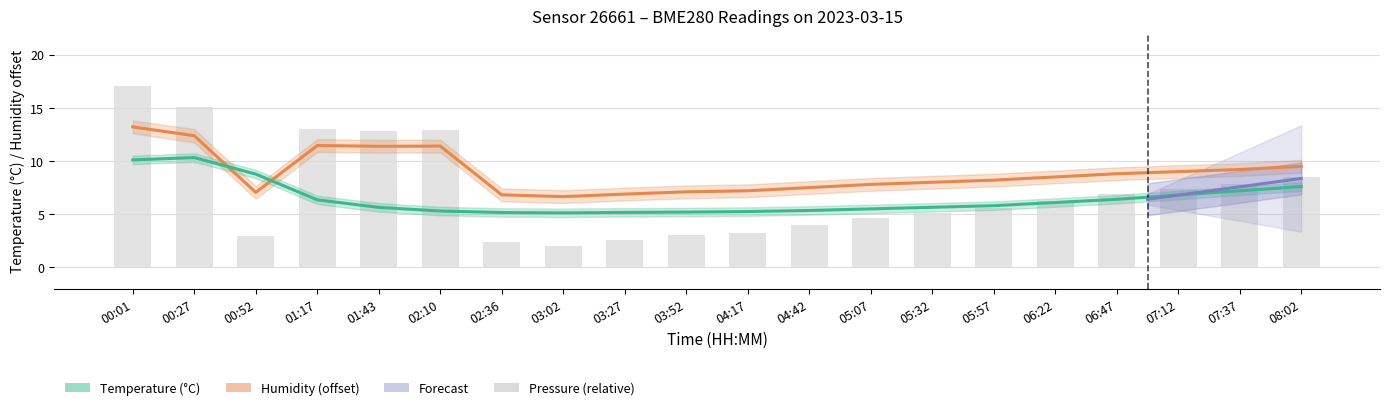

What position from the right is 05:32?

7